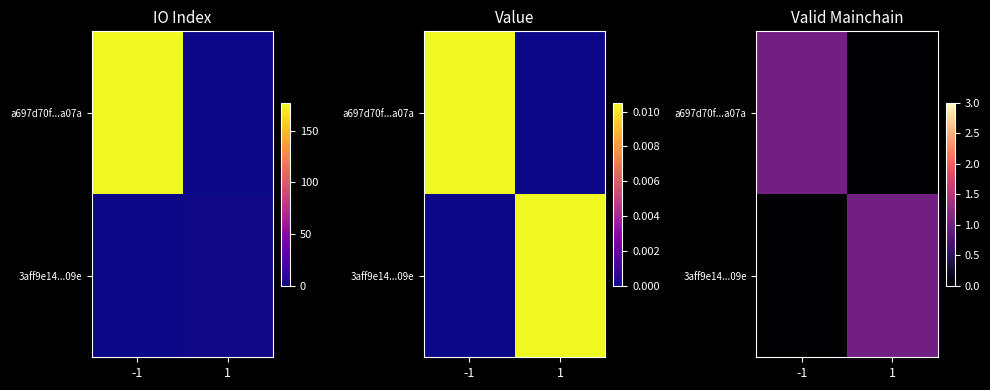

The value of 3aff9e14...09e at 1 is 1. True or false?

True